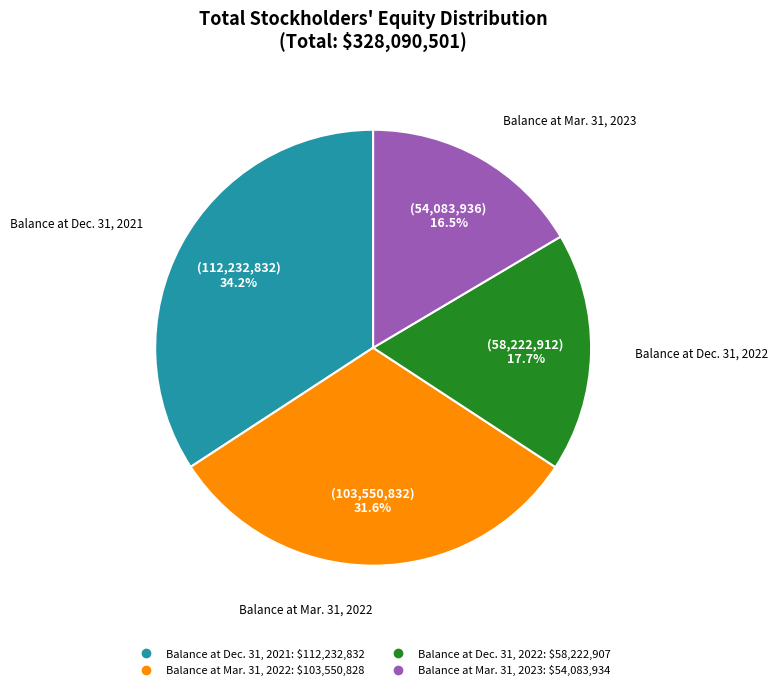

Rank the categories by value from highest to lowest.

Balance at Dec. 31, 2021, Balance at Mar. 31, 2022, Balance at Dec. 31, 2022, Balance at Mar. 31, 2023